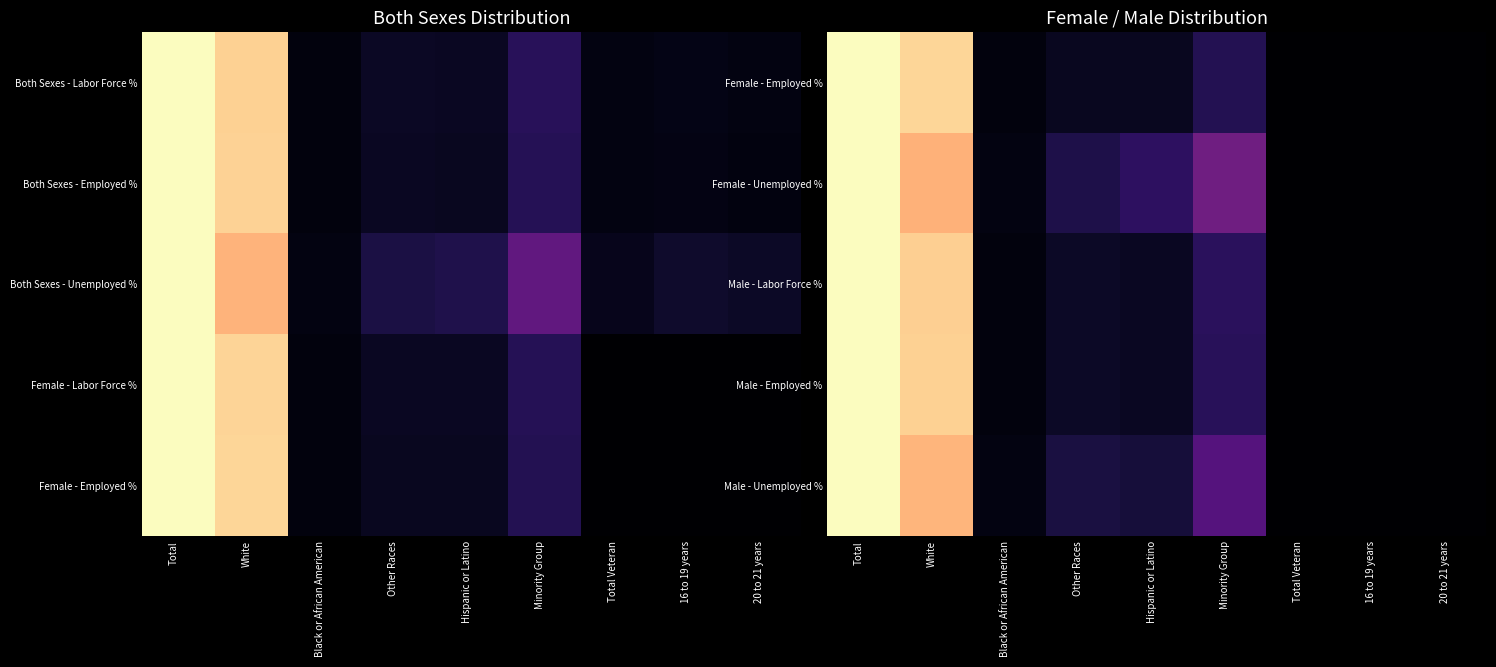

At how many categories does at least one series exceed 17?

3